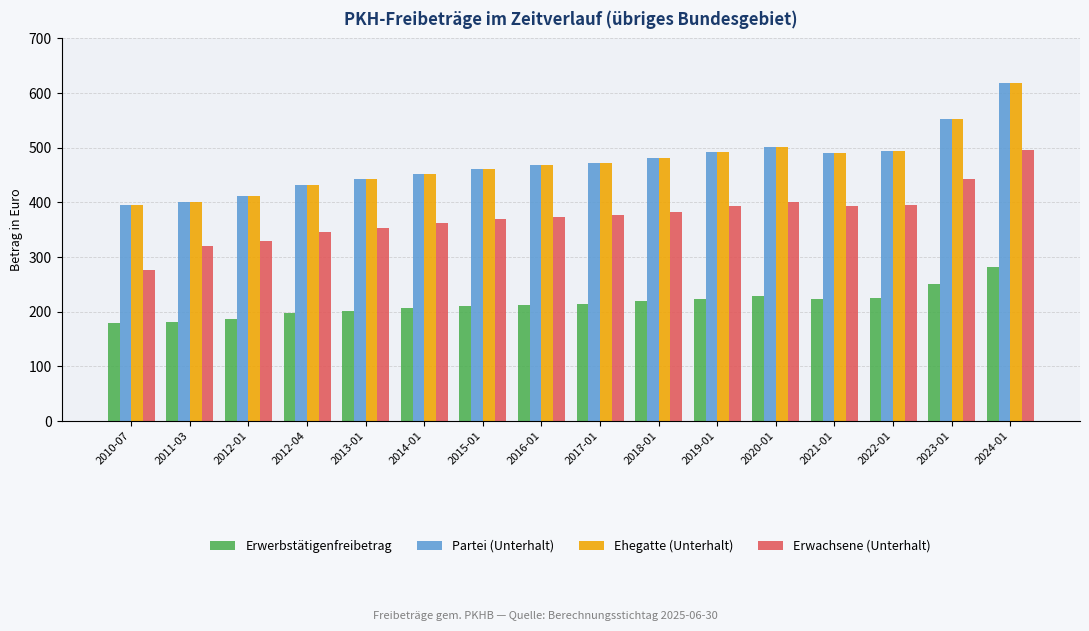

What is the difference between the Erwachsene (Unterhalt) values at 2012-04 and 2017-01?

32